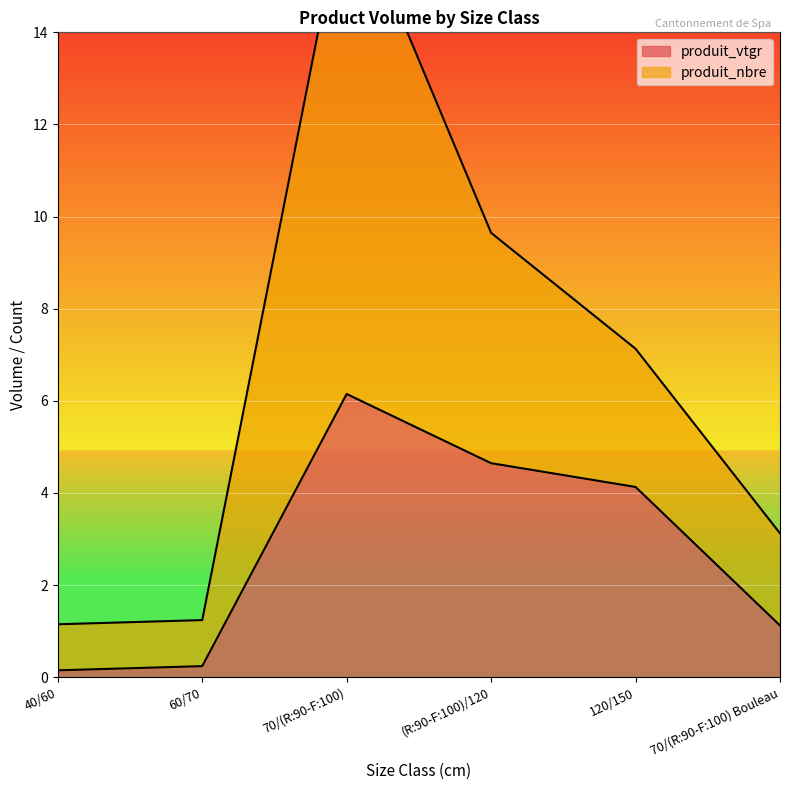

What is the difference between the maximum and minimum values in the produit_nbre series?

16.0